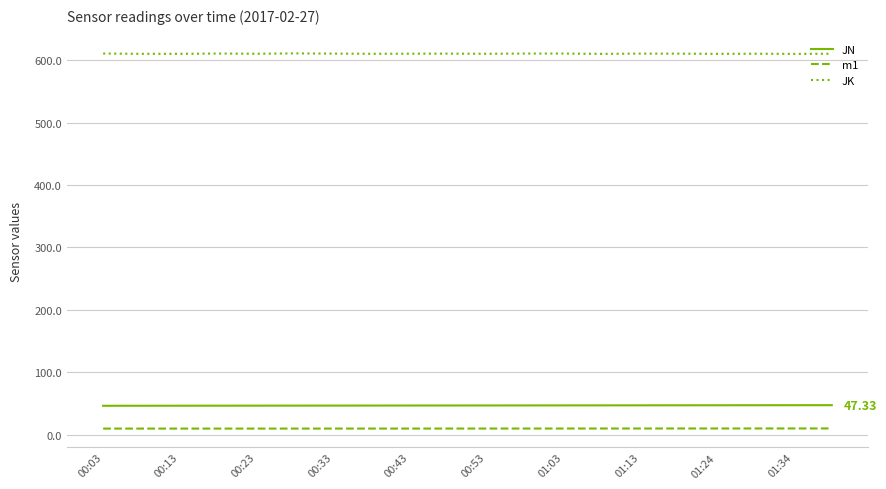

True or false: JK and m1 intersect in this chart.

False